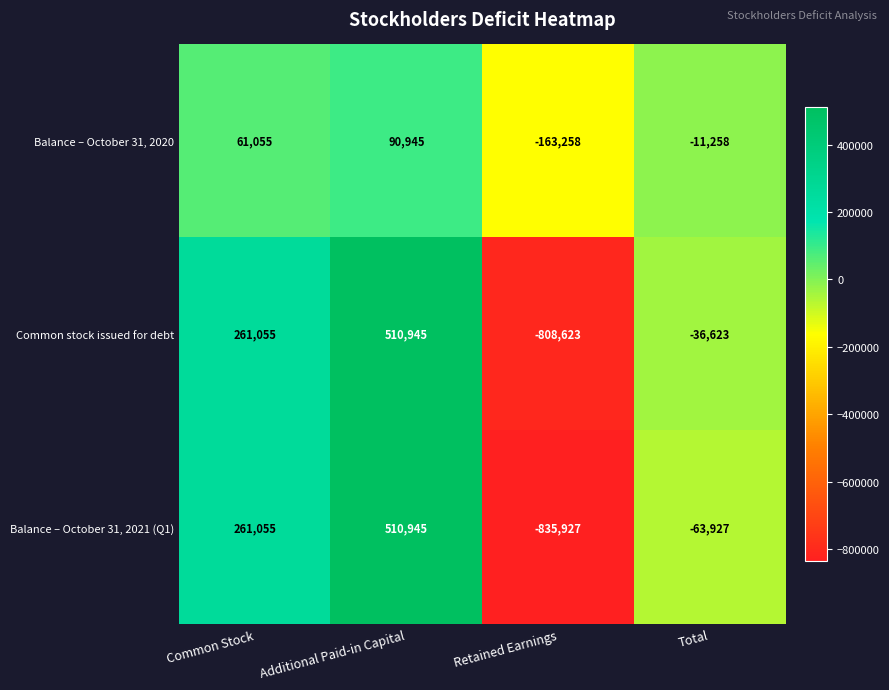

What is the difference between the maximum and minimum values in the Common stock issued for debt series?

1319568